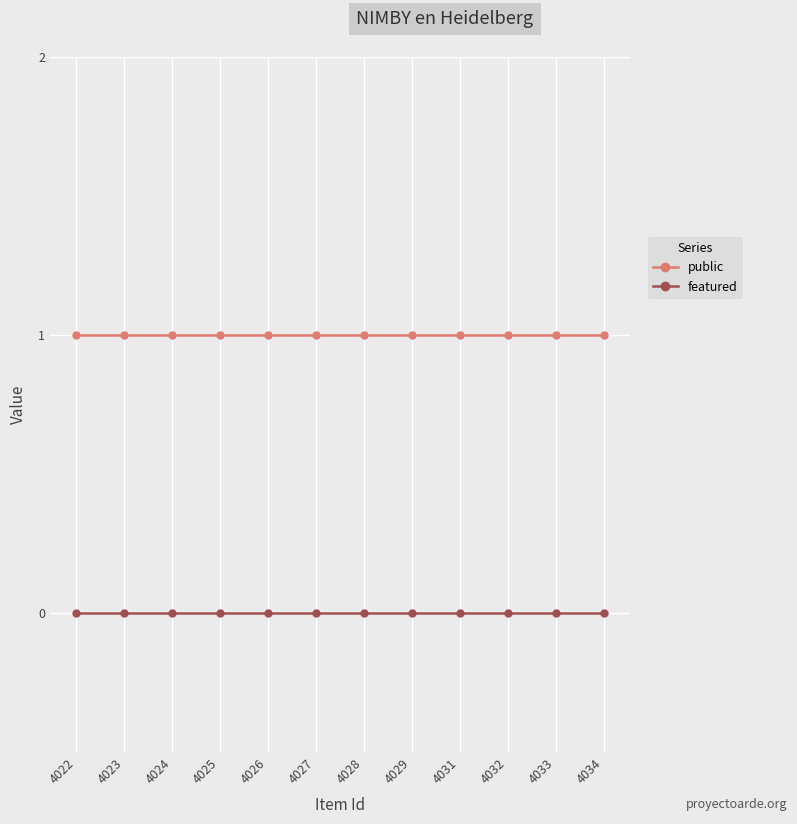

True or false: public has a value of 1 at 4023.

True